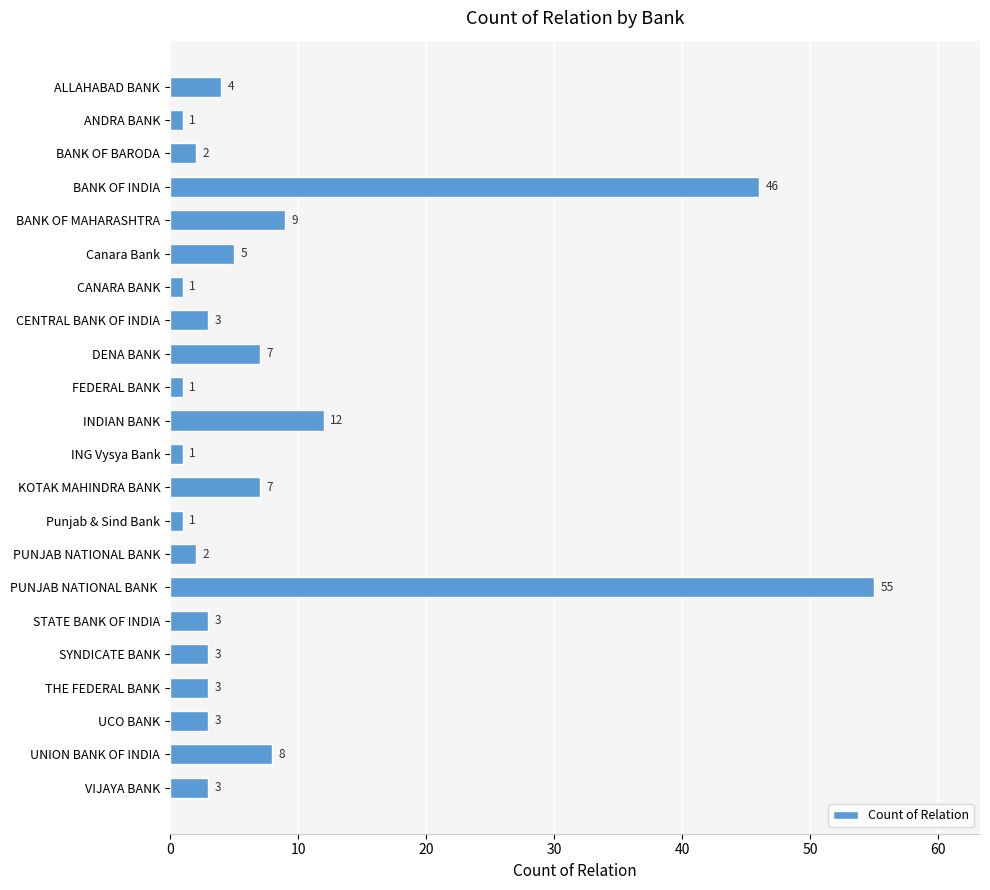

At which label is the value closest to 28?

INDIAN BANK